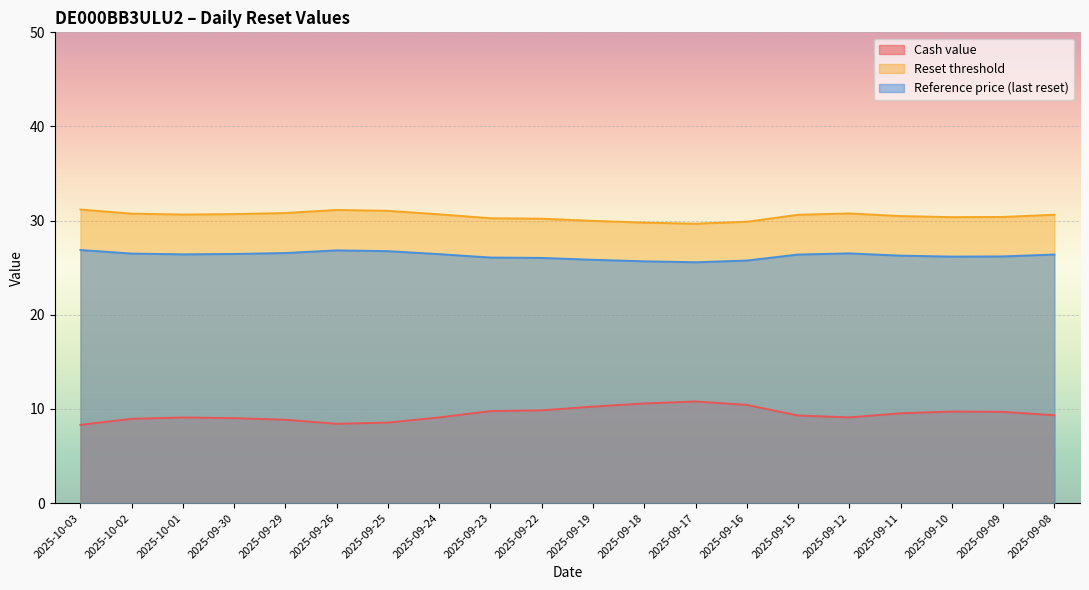

What is the label of the 19th point from the left?

2025-09-09